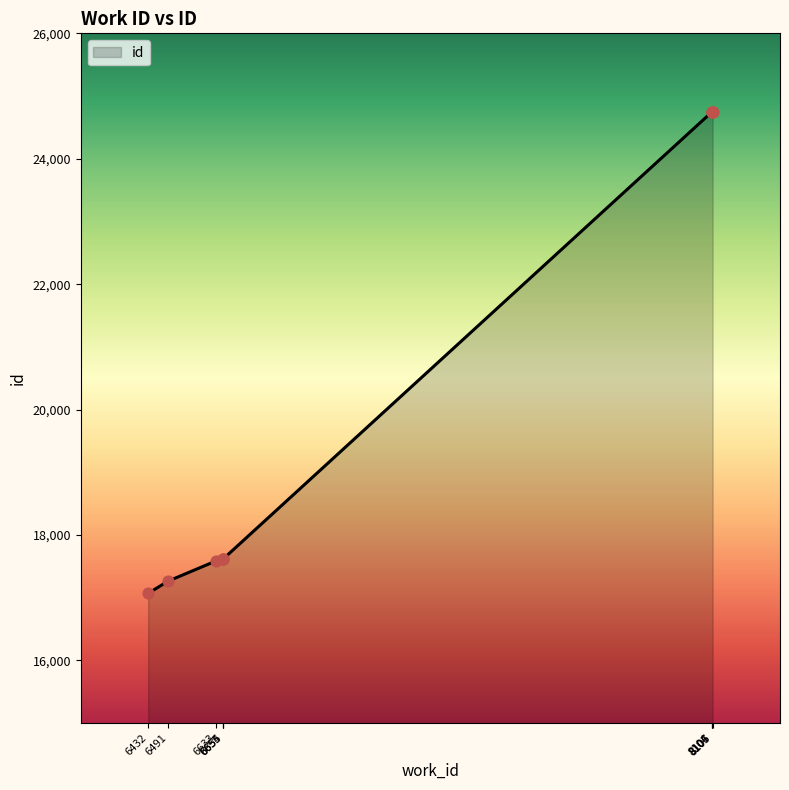

What is the change in value from 8104 to 8106?

+2